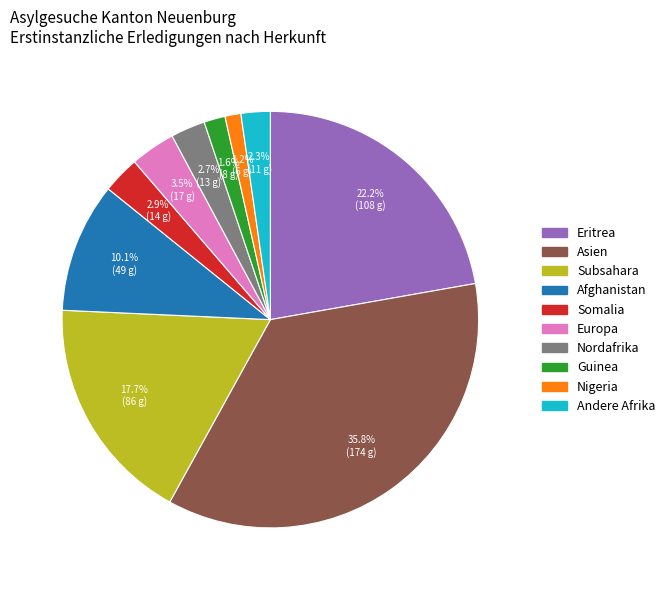

Is there any slice that represents more than half of the pie?

No